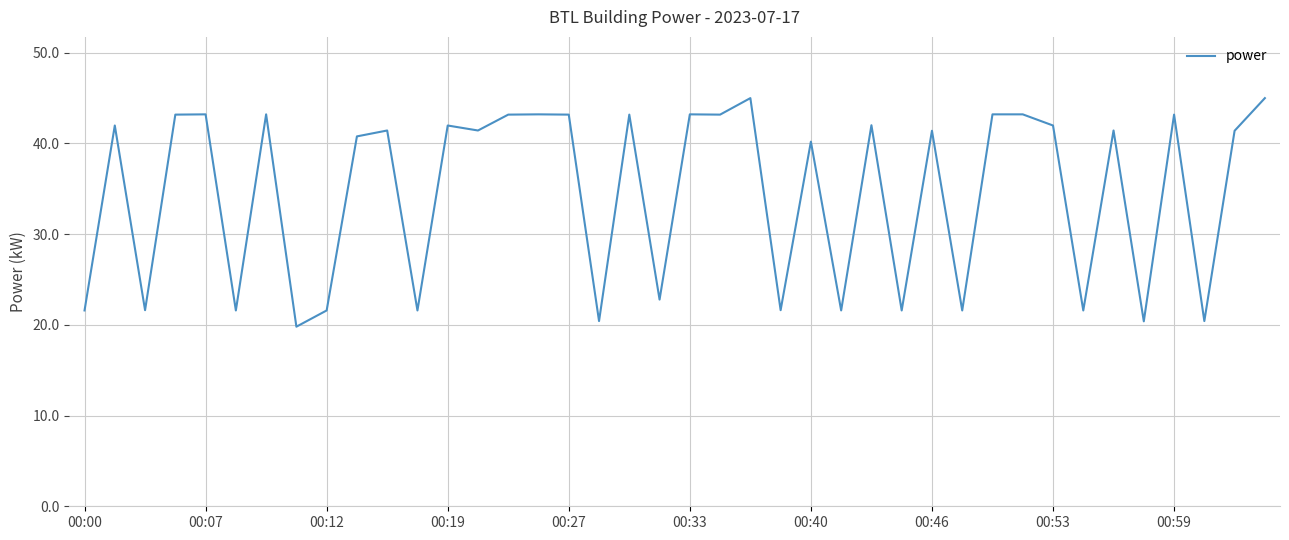

What is the difference between the maximum and minimum values?

25.2